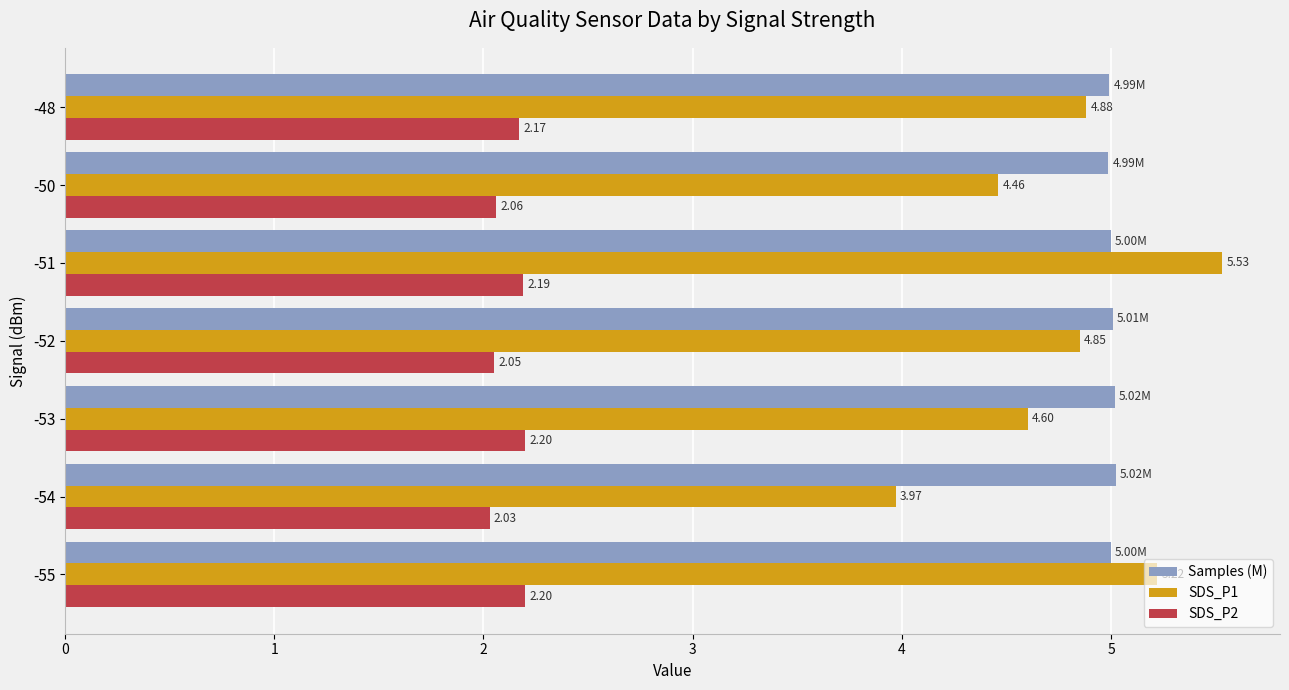

What is the difference between the maximum and minimum values in the SDS_P1 series?

1.6